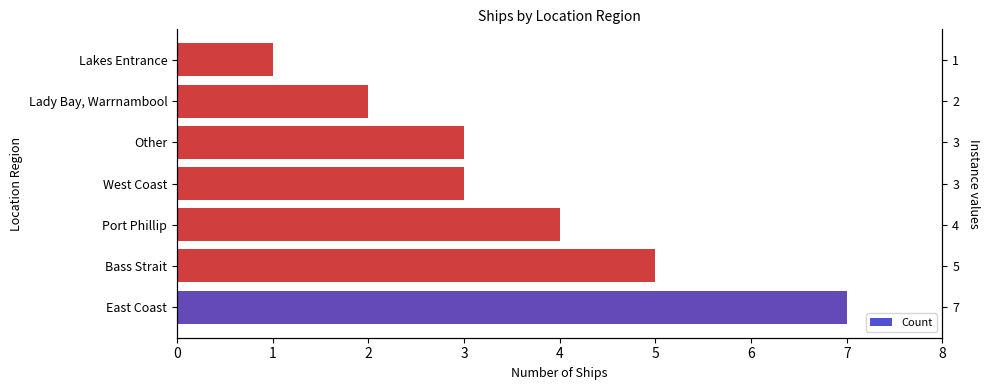

The value at 6 is 2. True or false?

False